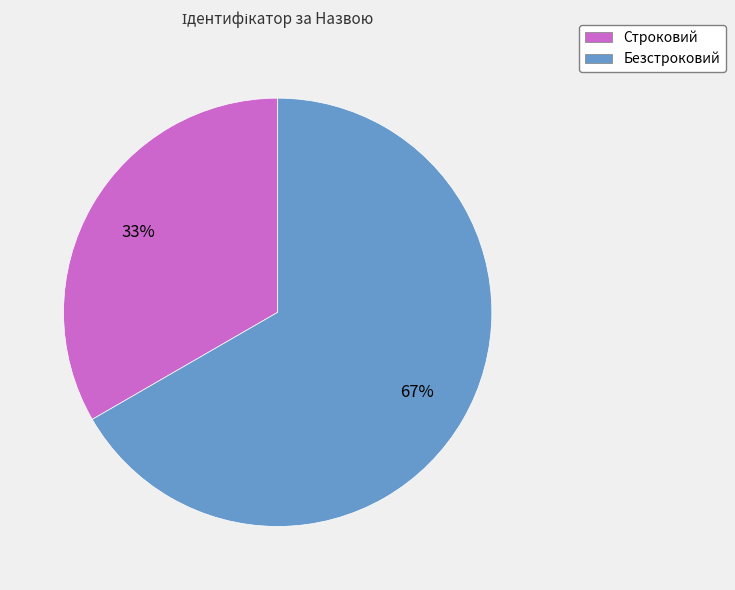

To the nearest percent, what is the combined percentage of Безстроковий and Строковий?

100%